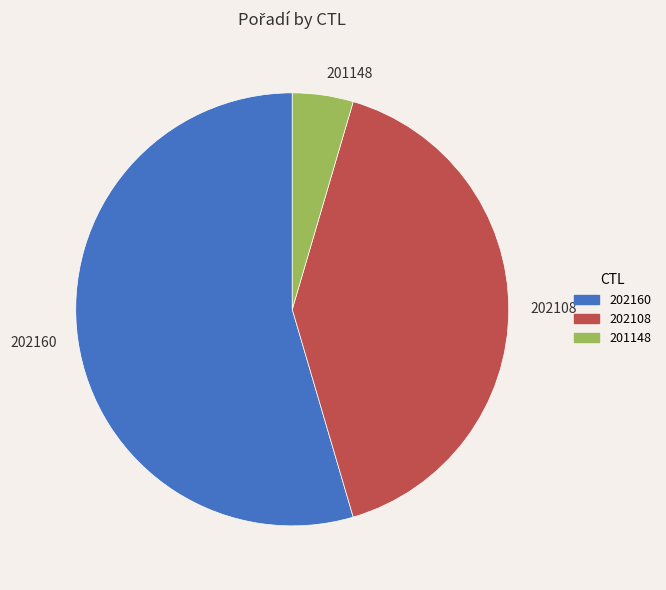

The 202108 slice represents 41% of the pie. True or false?

True